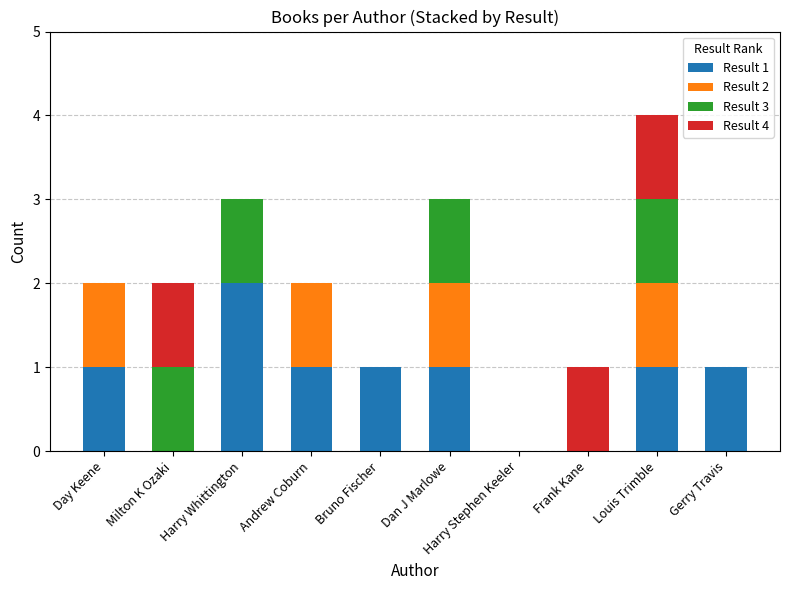

What is the total value across all series at Louis Trimble?

4